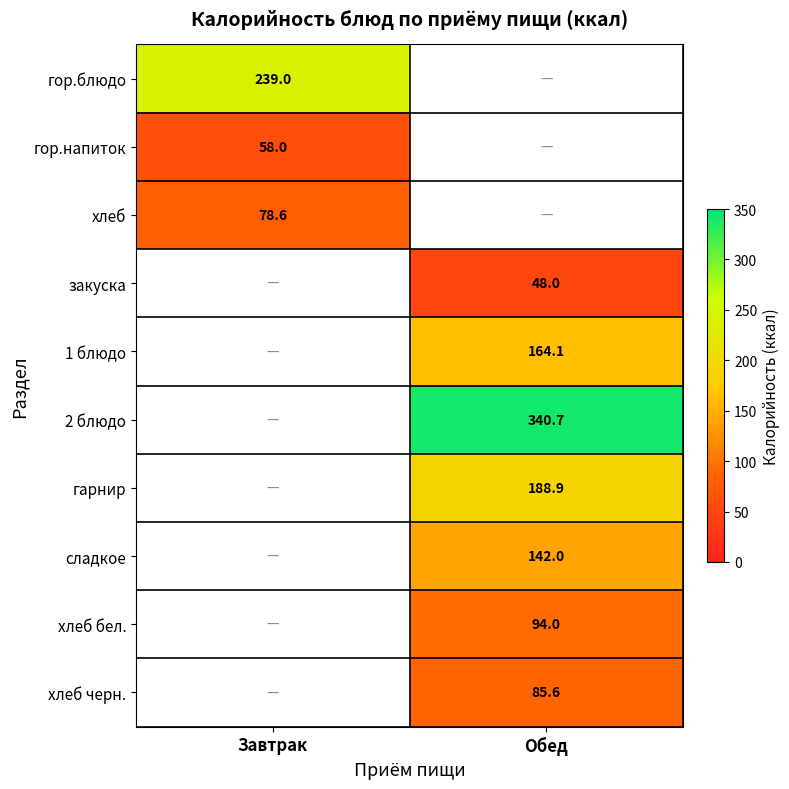

At how many categories does at least one series exceed 75?

2